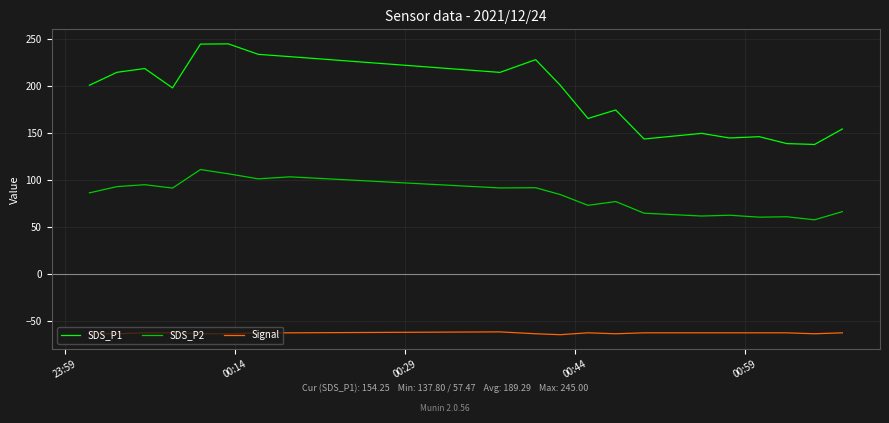

Rank the series by their maximum value, from highest to lowest.

SDS_P1, SDS_P2, Signal